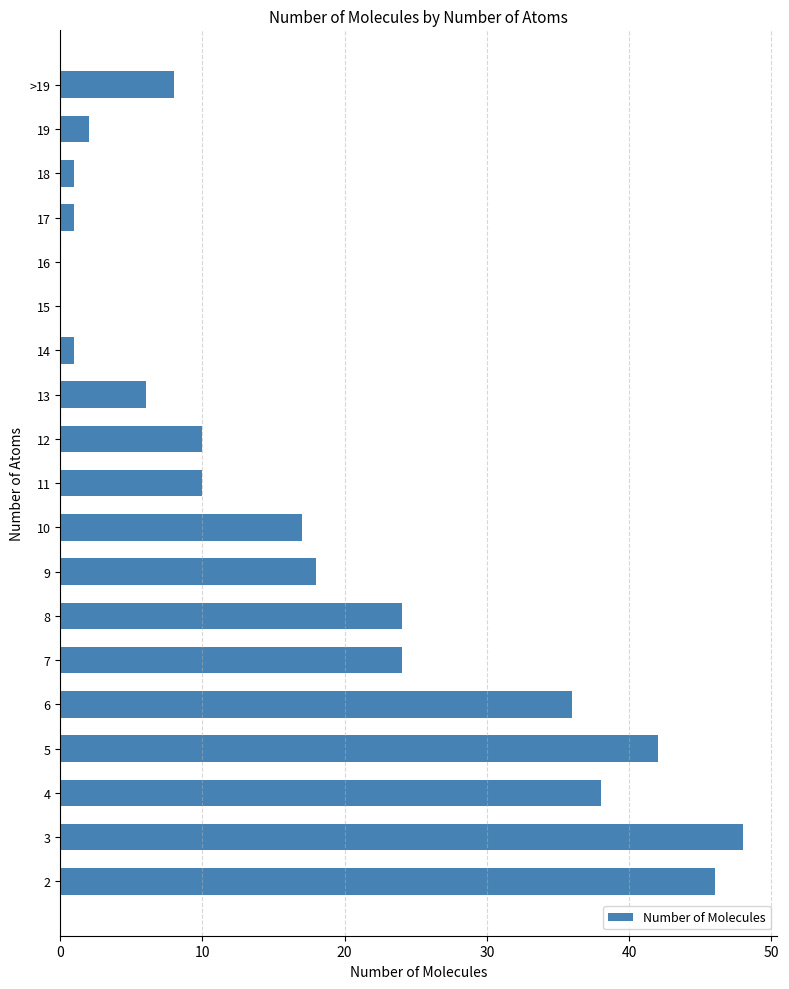

What is the change in value from 8 to 9?

-6